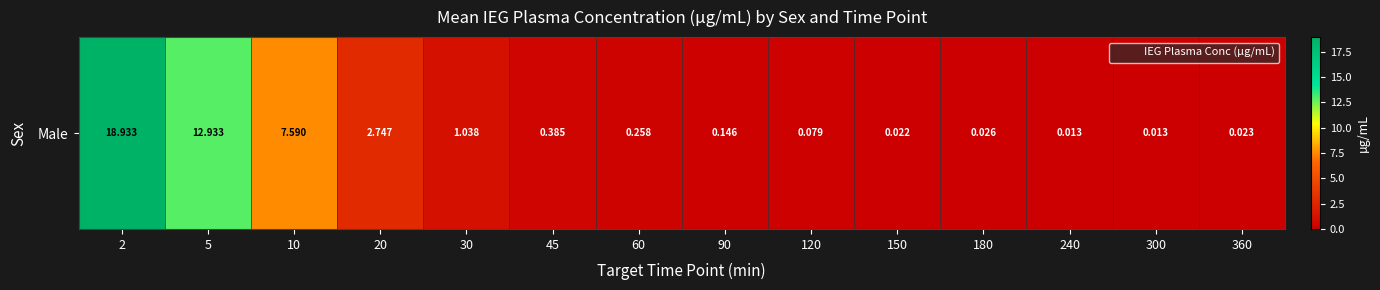

Rank the categories by value from lowest to highest.

240, 300, 150, 360, 180, 120, 90, 60, 45, 30, 20, 10, 5, 2